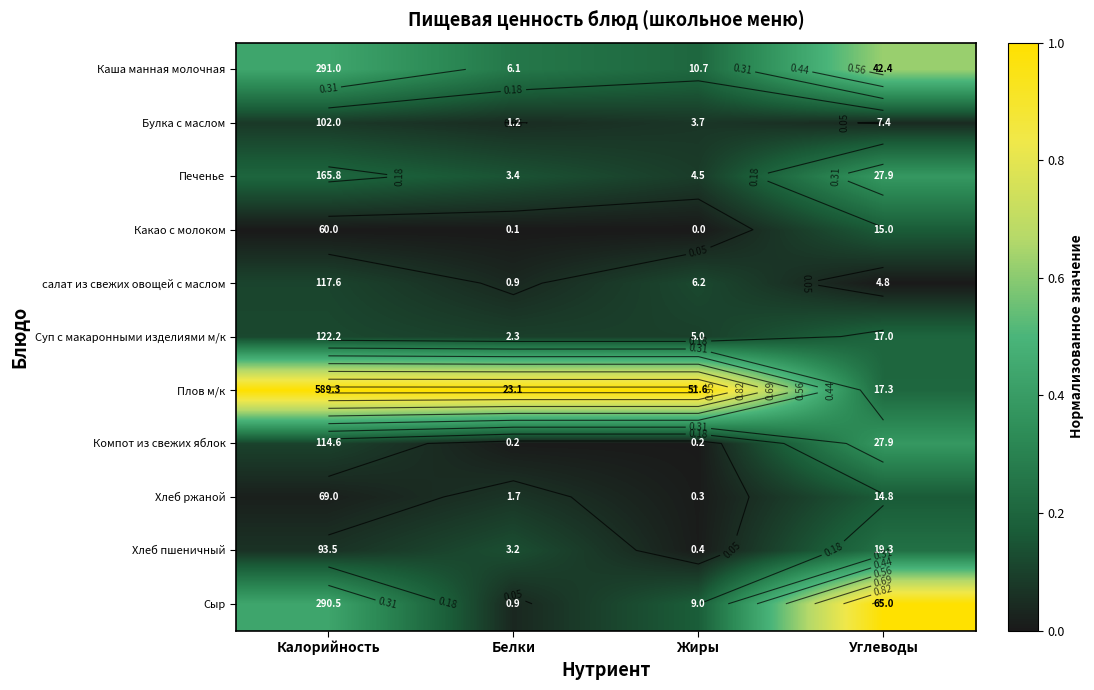

Between Калорийность and Углеводы, which series saw the biggest shift?

Плов м/к